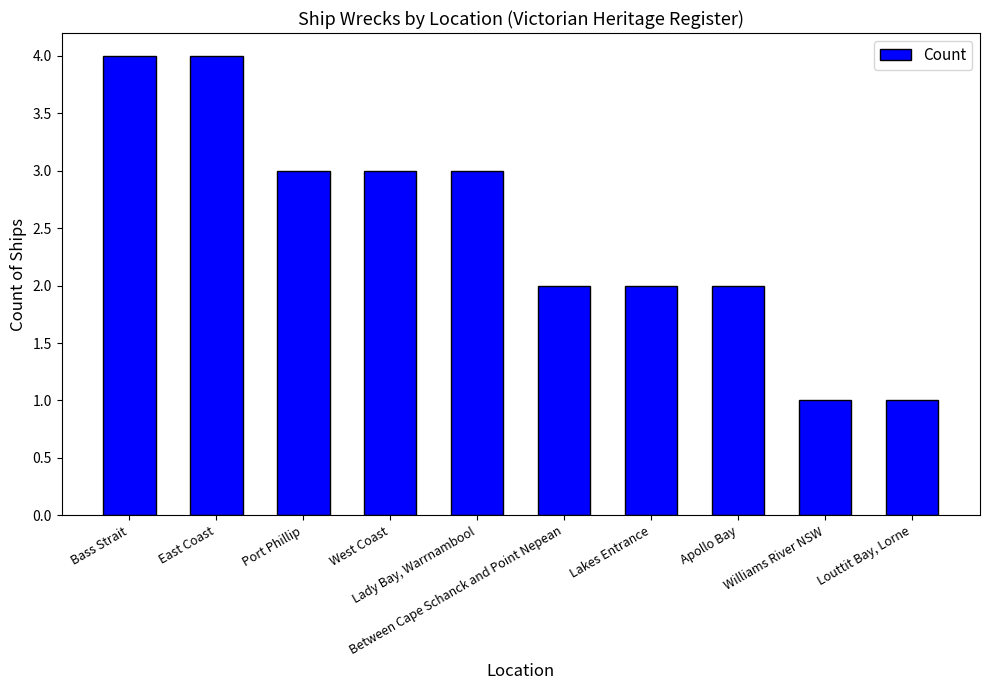

Is it true that the value at Between Cape Schanck and Point Nepean is 2?

True